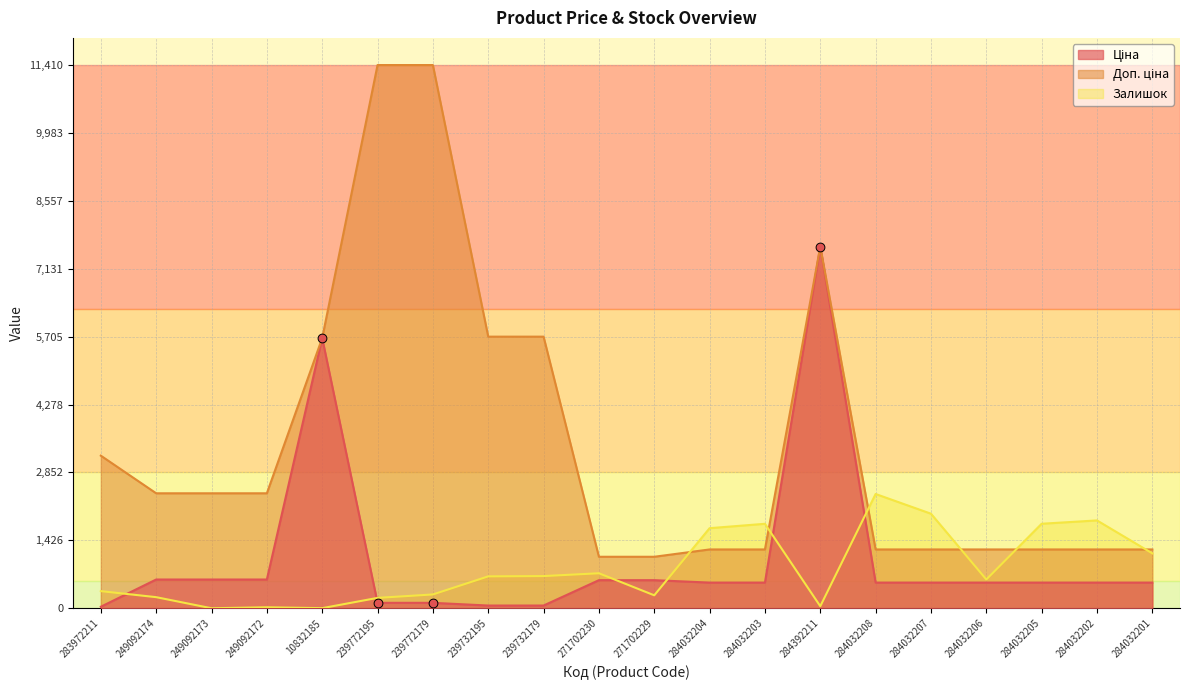

At which category is the sum across all series the highest?

284392211